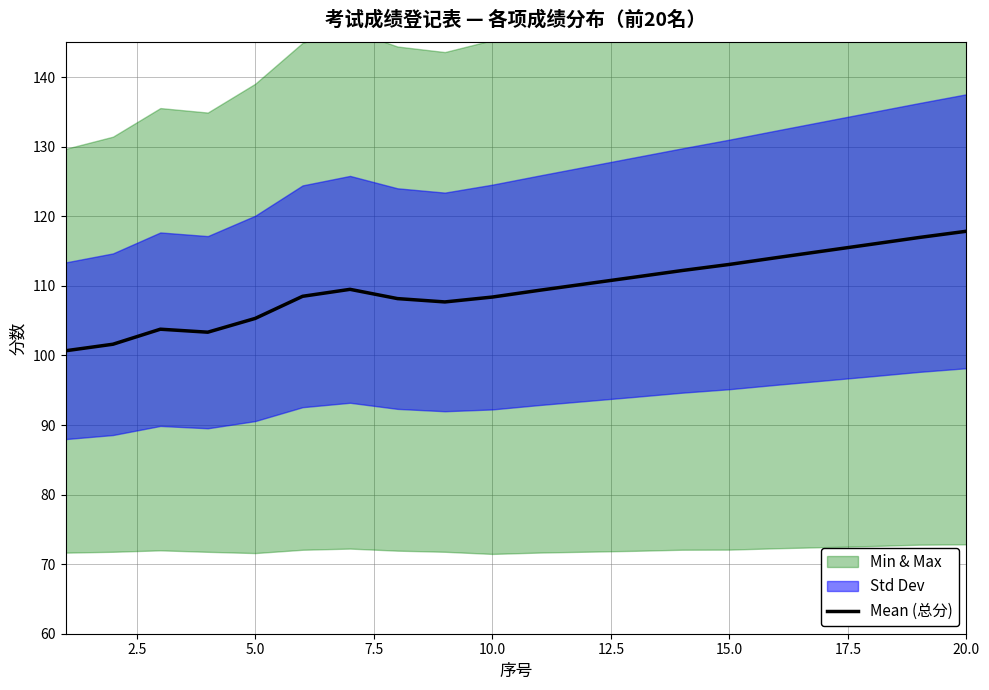

Reading right to left, list all the values displayed in this chart.

117.8	117.0	116.0	115.0	114.1	113.1	112.2	111.2	110.3	109.4	108.4	107.7	108.2	109.5	108.5	105.3	103.3	103.8	101.6	100.7